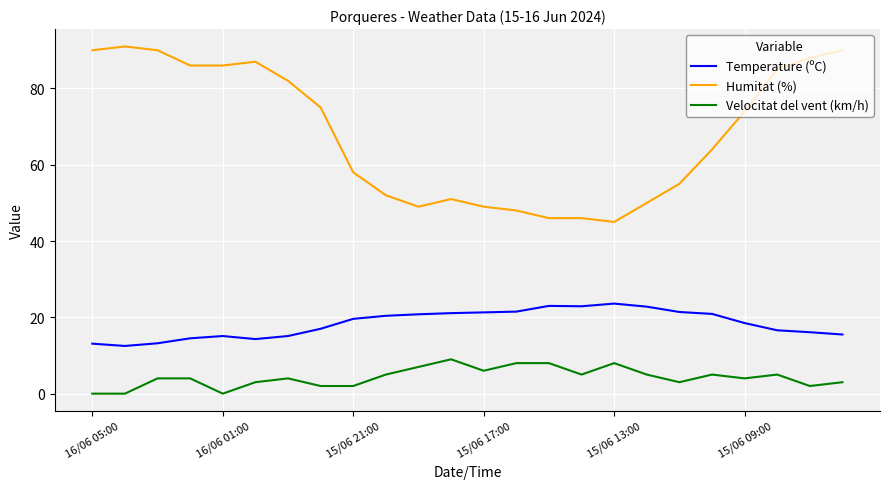

What is the difference between the maximum and minimum values in the Humitat (%) series?

46.0